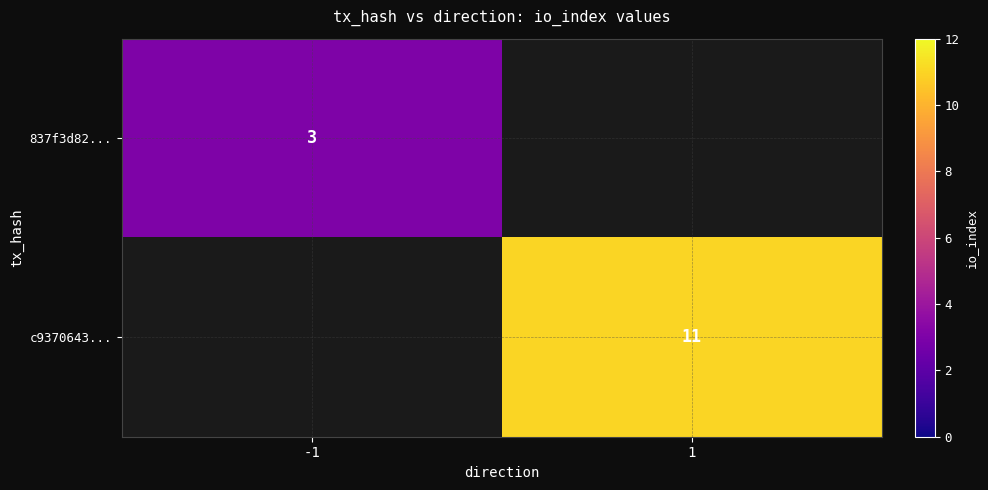

Is the value of c9370643... at 1 greater than the value of 837f3d82... at -1?

Yes